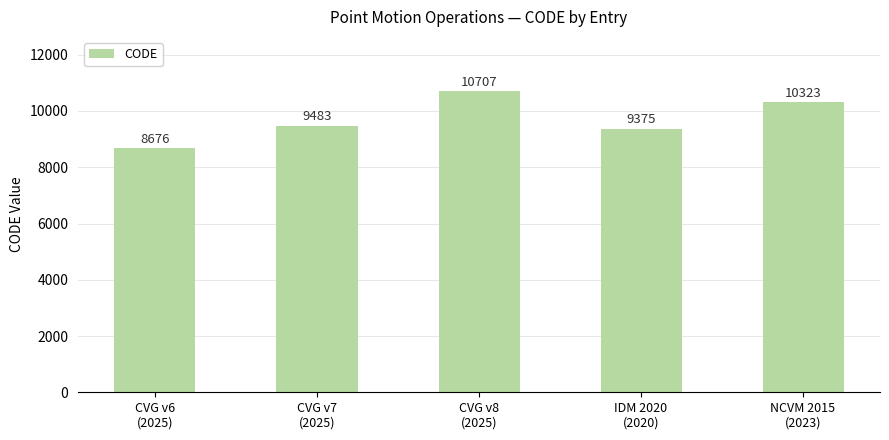

Rank the categories by value from highest to lowest.

CVG v8
(2025), NCVM 2015
(2023), CVG v7
(2025), IDM 2020
(2020), CVG v6
(2025)